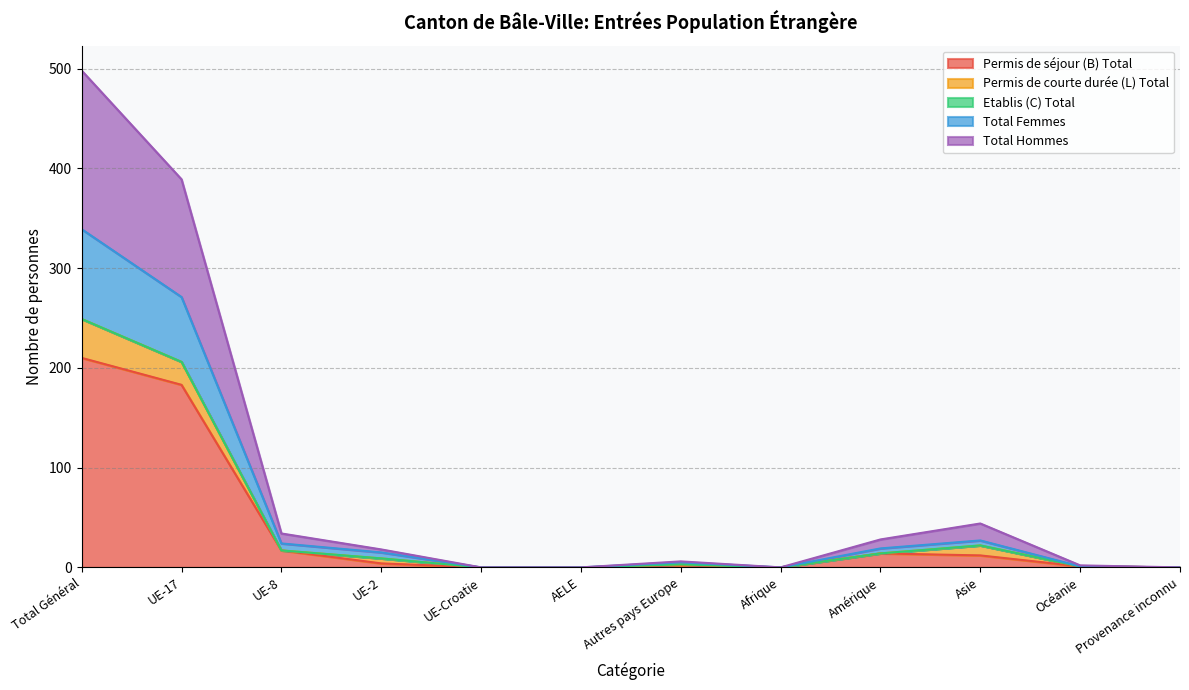

At which category is the sum across all series the highest?

Total Général